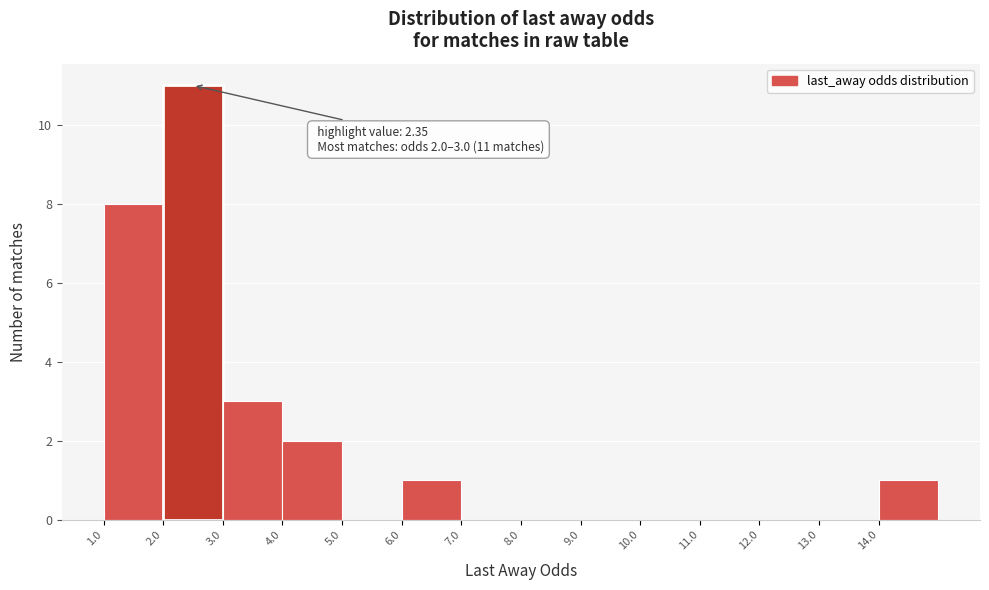

Over which range of the x-axis is the bar tallest?

2 to 3